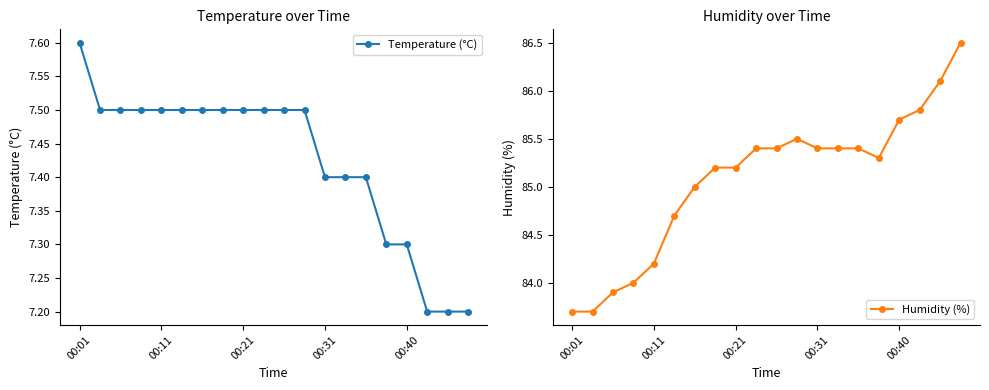

Where does the Humidity (%) series first go above 85?

7